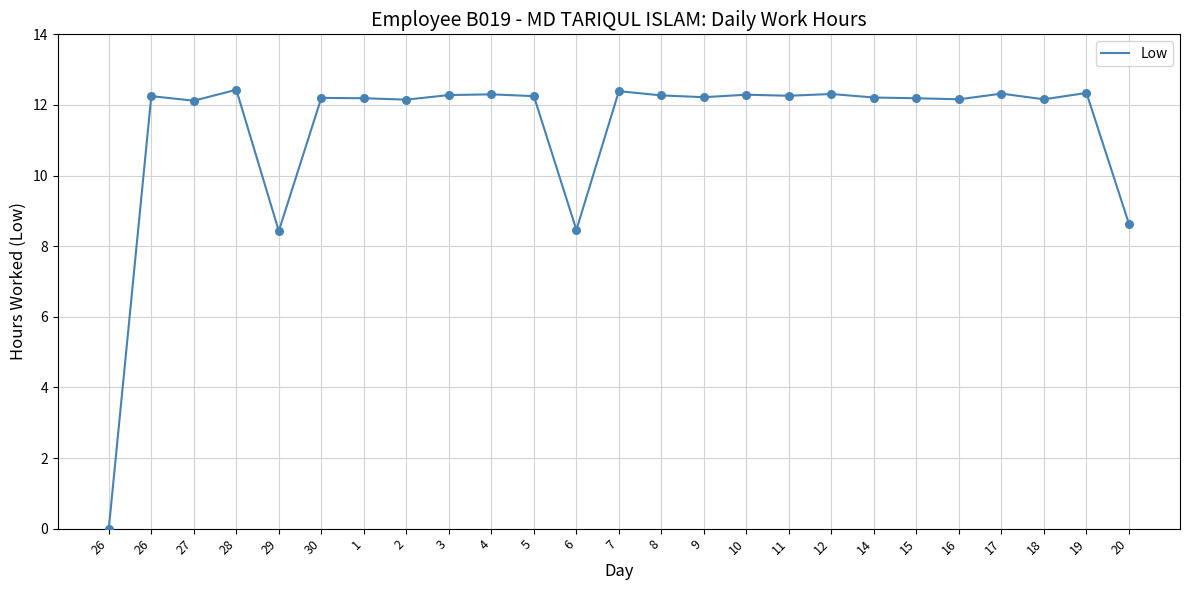

Does the chart have visible grid lines?

Yes